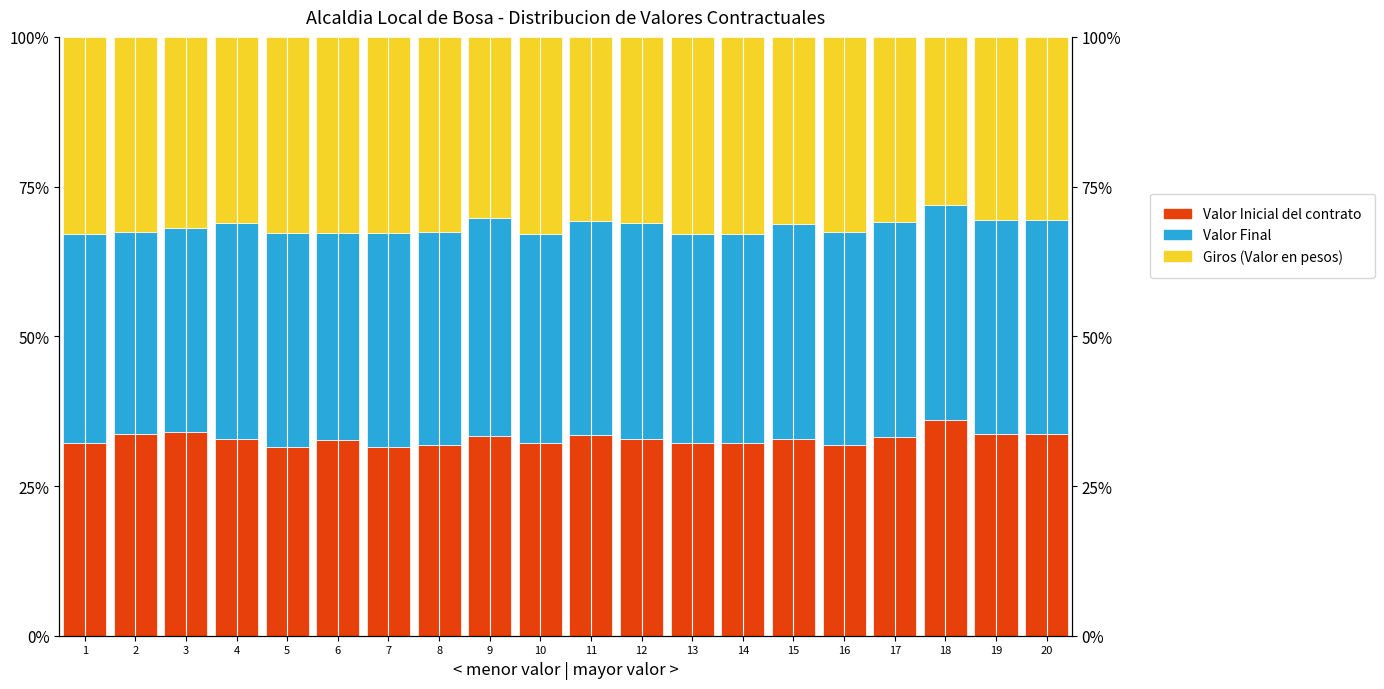

What is the total value across all series at 20?

100.0